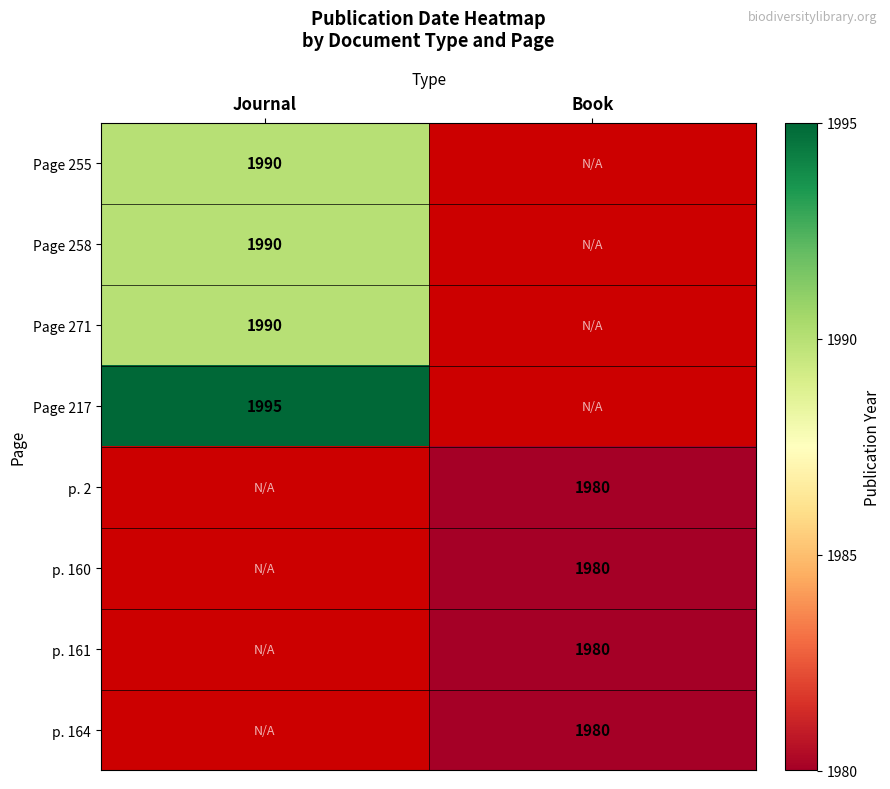

How many distinct data groups are displayed?

8